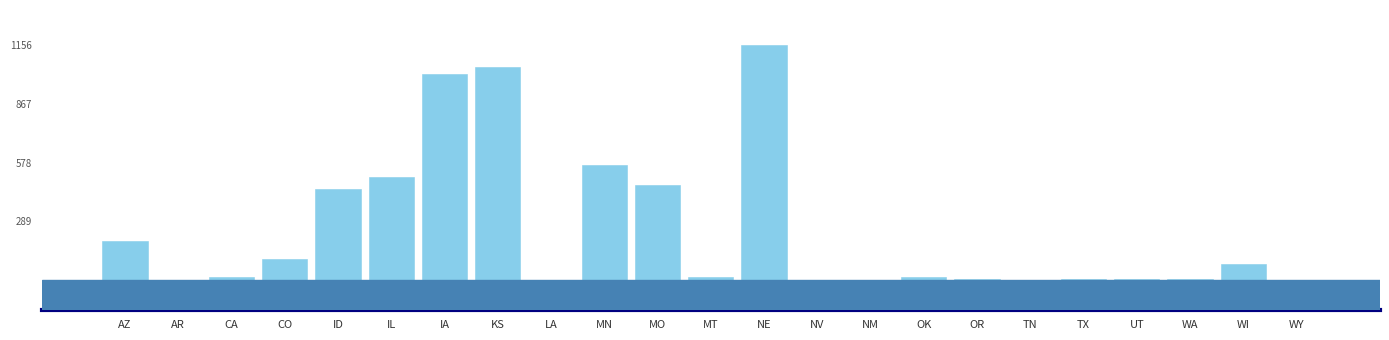

Which has a higher value, ID or WI?

ID